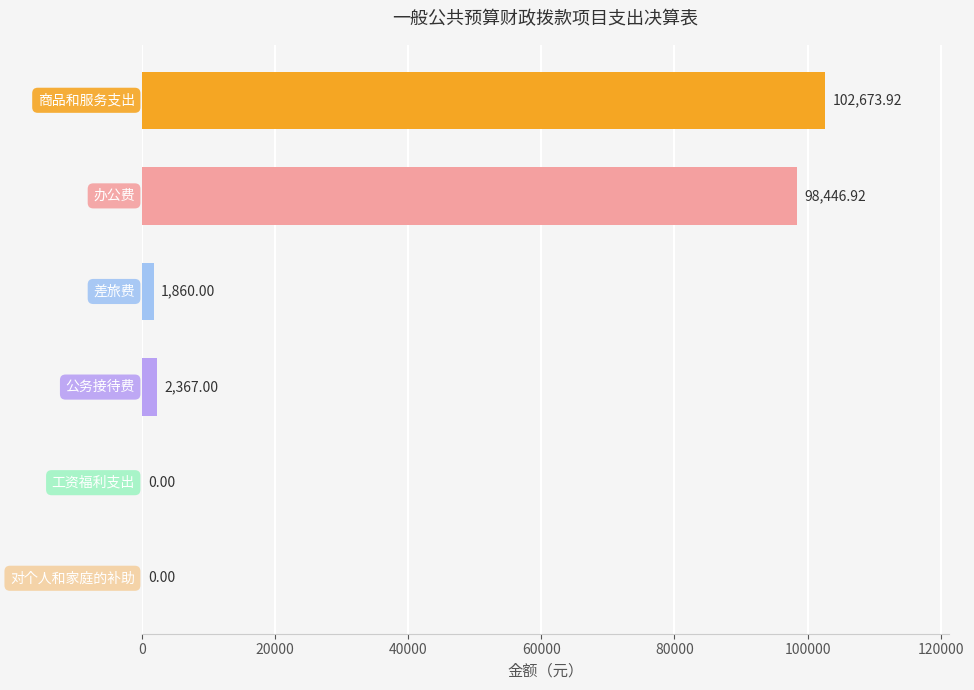

What is the sum of all values?

205347.8